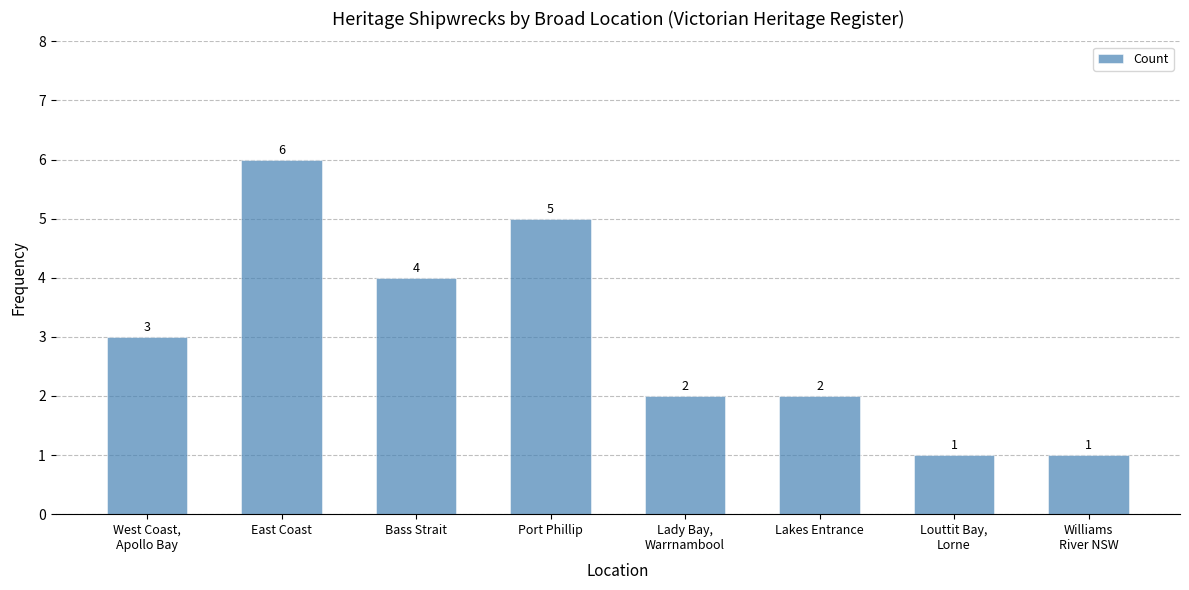

What is the difference between the second highest and second lowest values?

4